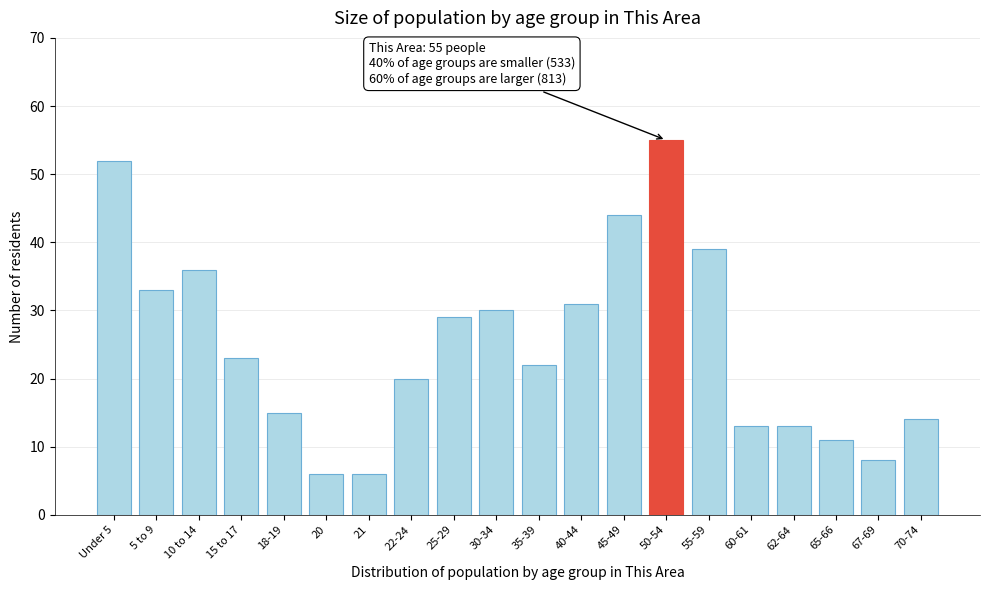

Reading right to left, what are all the values shown in this chart?

70-74=14	67-69=8	65-66=11	62-64=13	60-61=13	55-59=39	50-54=55	45-49=44	40-44=31	35-39=22	30-34=30	25-29=29	22-24=20	21=6	20=6	18-19=15	15 to 17=23	10 to 14=36	5 to 9=33	Under 5=52